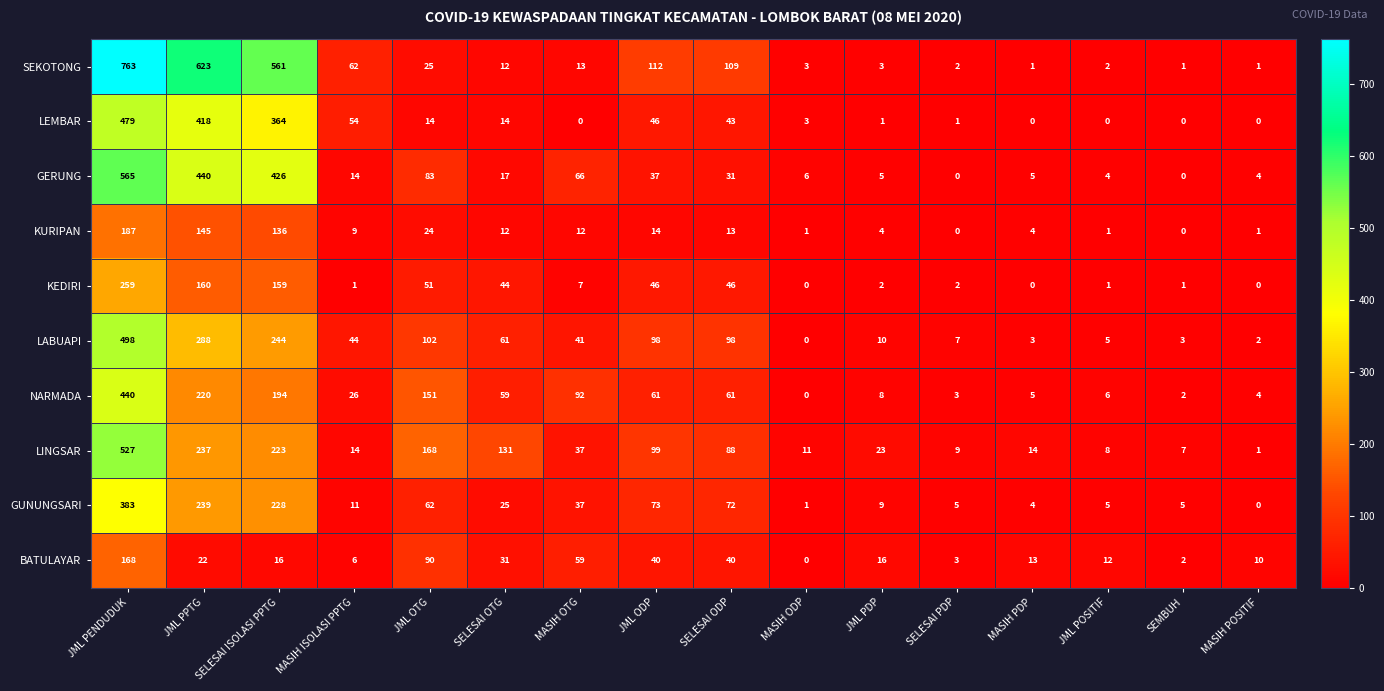

What is the total value across all series at JML PENDUDUK?

4269